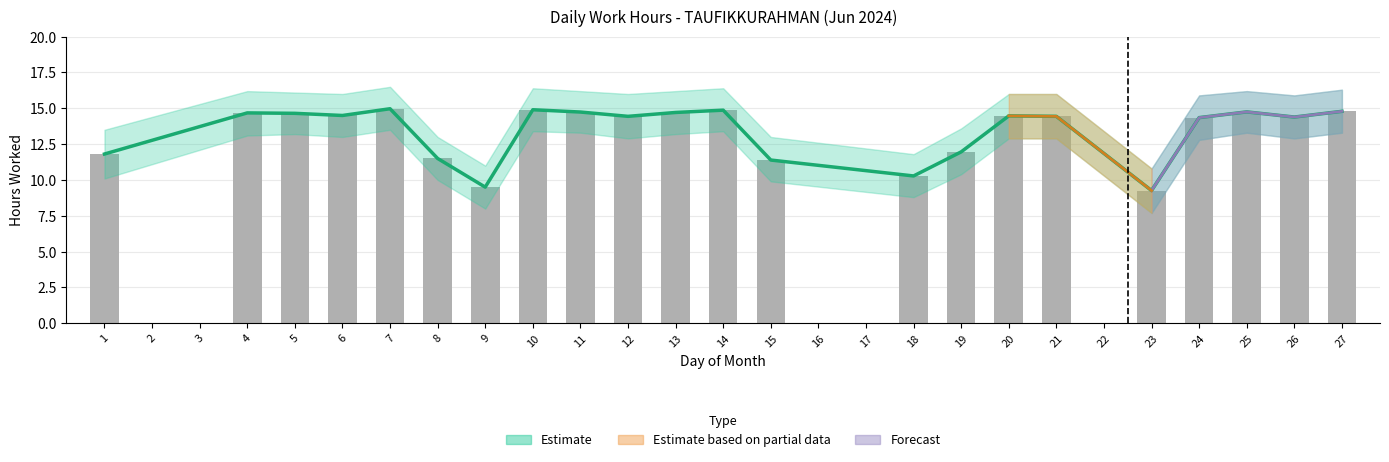

The value at 27 is 14.8. True or false?

True